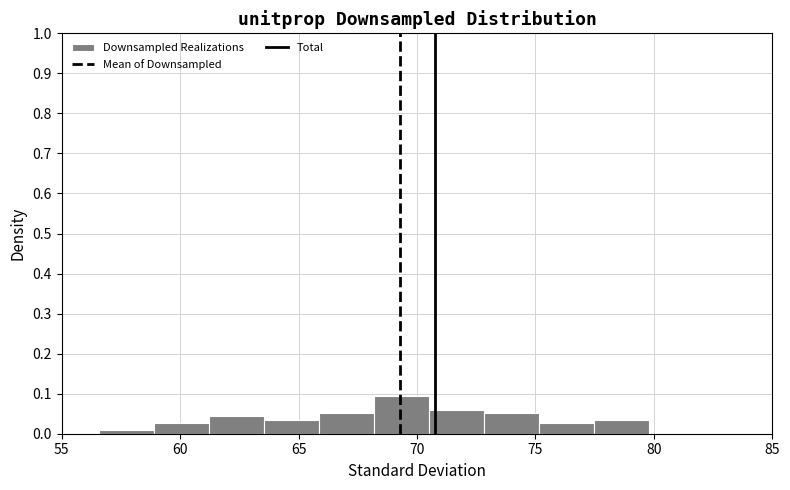

Reading left to right, list every bar in this chart as the range it spans on the x-axis followed by its height. Neither the bar edges nor the heights are printed on the chart, so give them approximately, as read against the axes.

56.5 to 59.0: under 0.01
59.0 to 61.0: 0.03
61.0 to 63.5: 0.04
63.5 to 66.0: 0.03
66.0 to 68.0: 0.05
68.0 to 70.5: 0.09
70.5 to 73.0: 0.06
73.0 to 75.0: 0.05
75.0 to 77.5: 0.03
77.5 to 80.0: 0.03